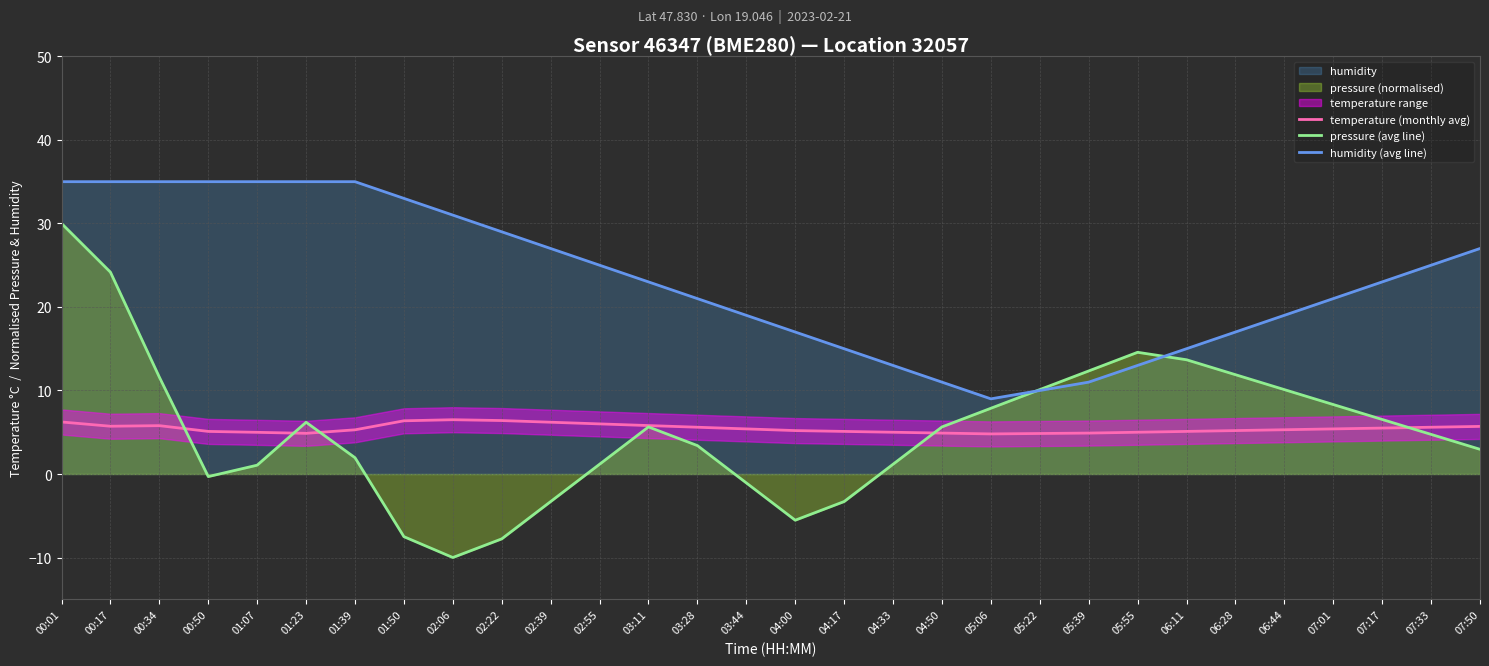

How many lines are shown in the chart?

3